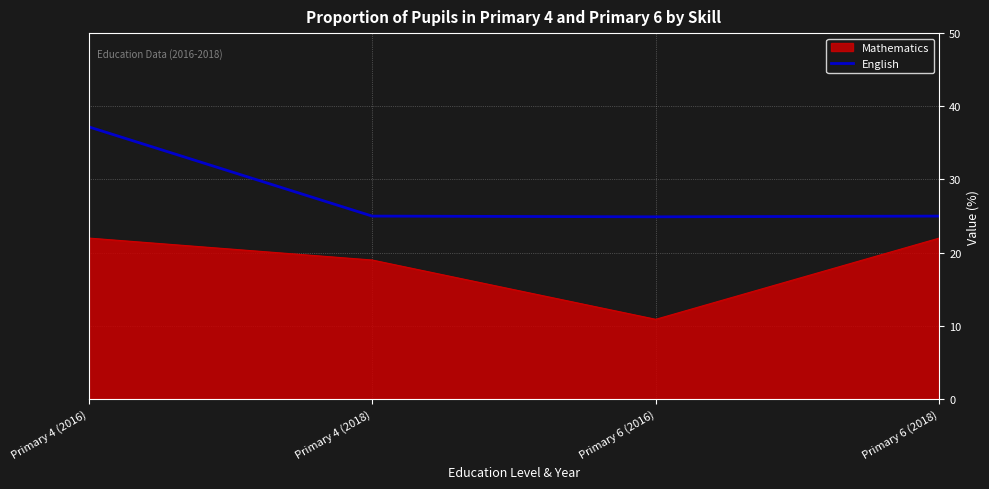

What is the approximate value of English at Primary 6 (2018)?

25.0